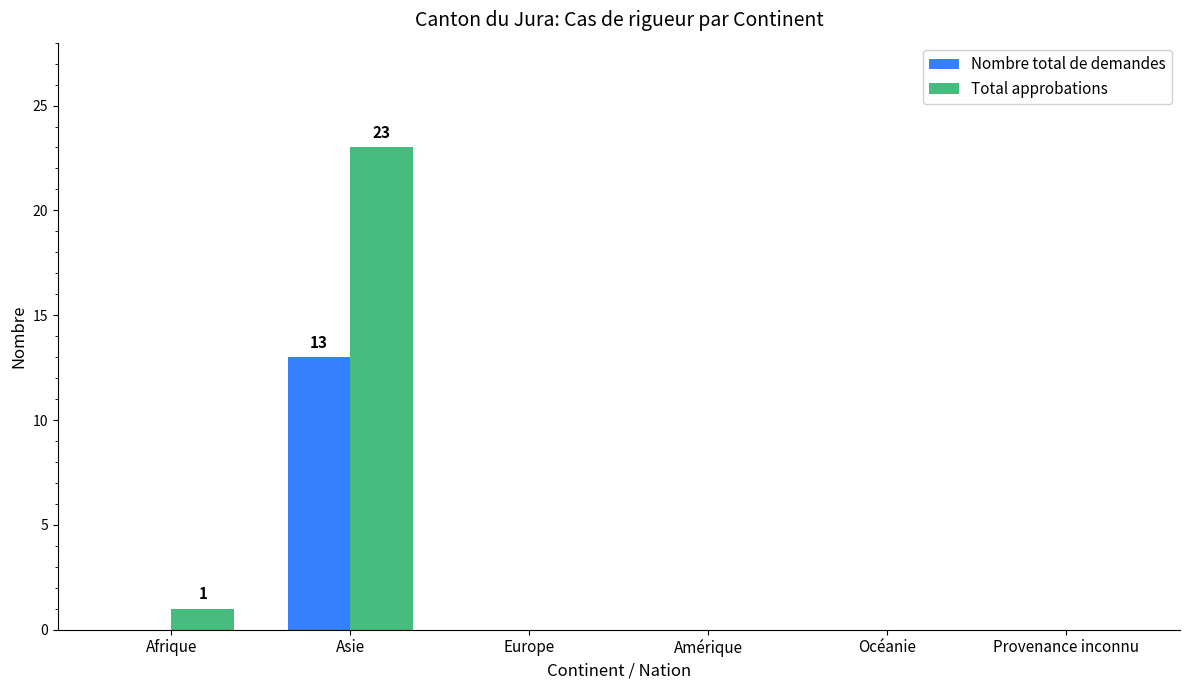

Which label corresponds to the largest value in the chart?

Asie